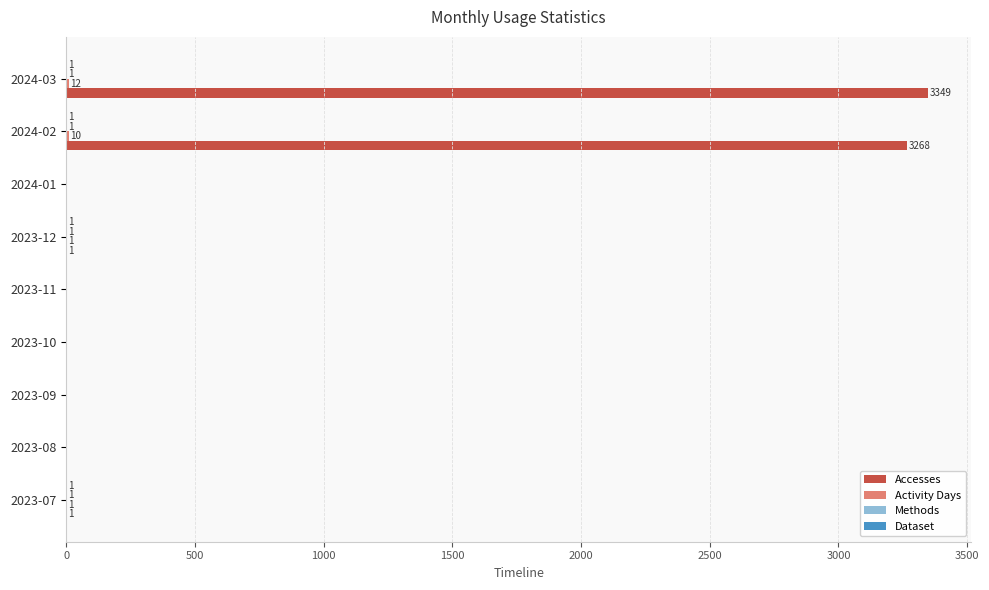

Which series has the largest total across all categories?

Accesses